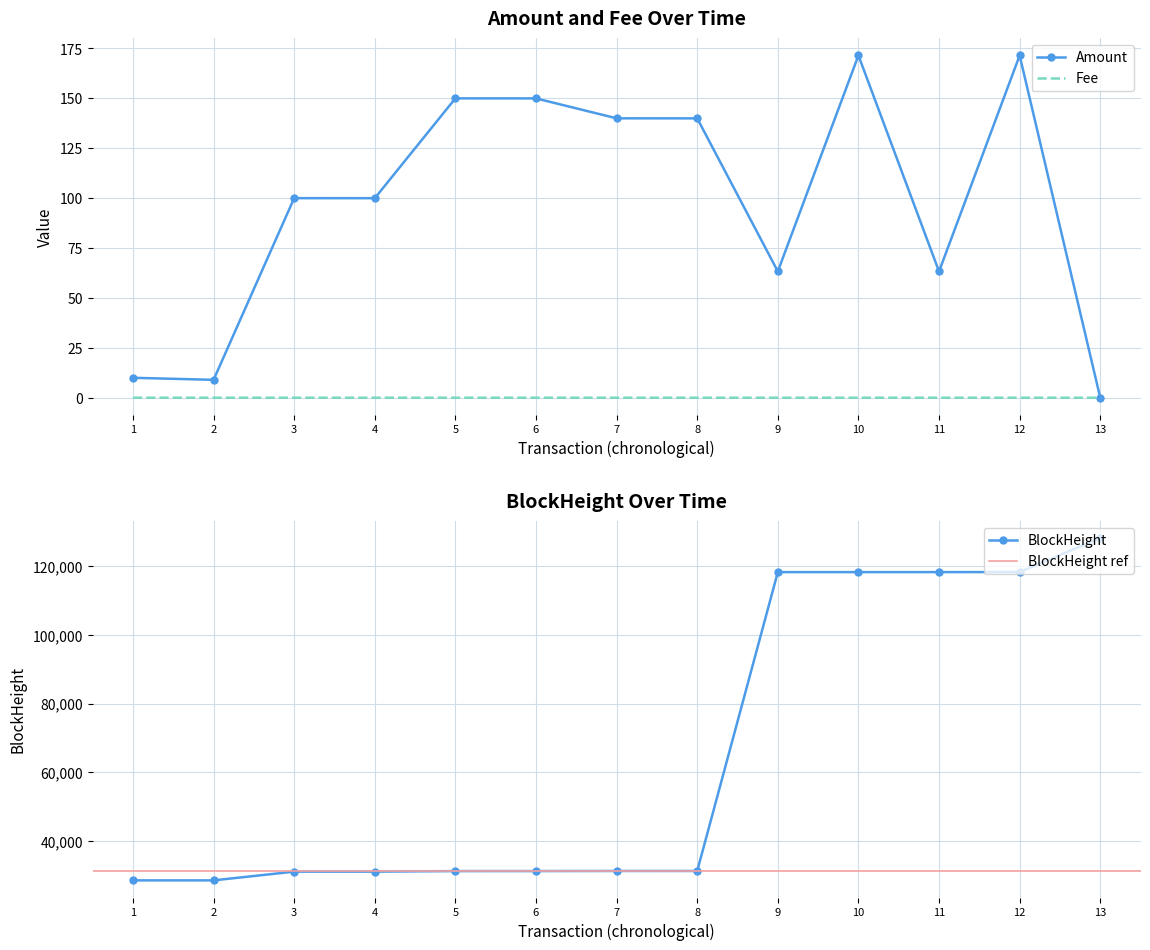

True or false: Fee has a value of 0.0 at 3.

True